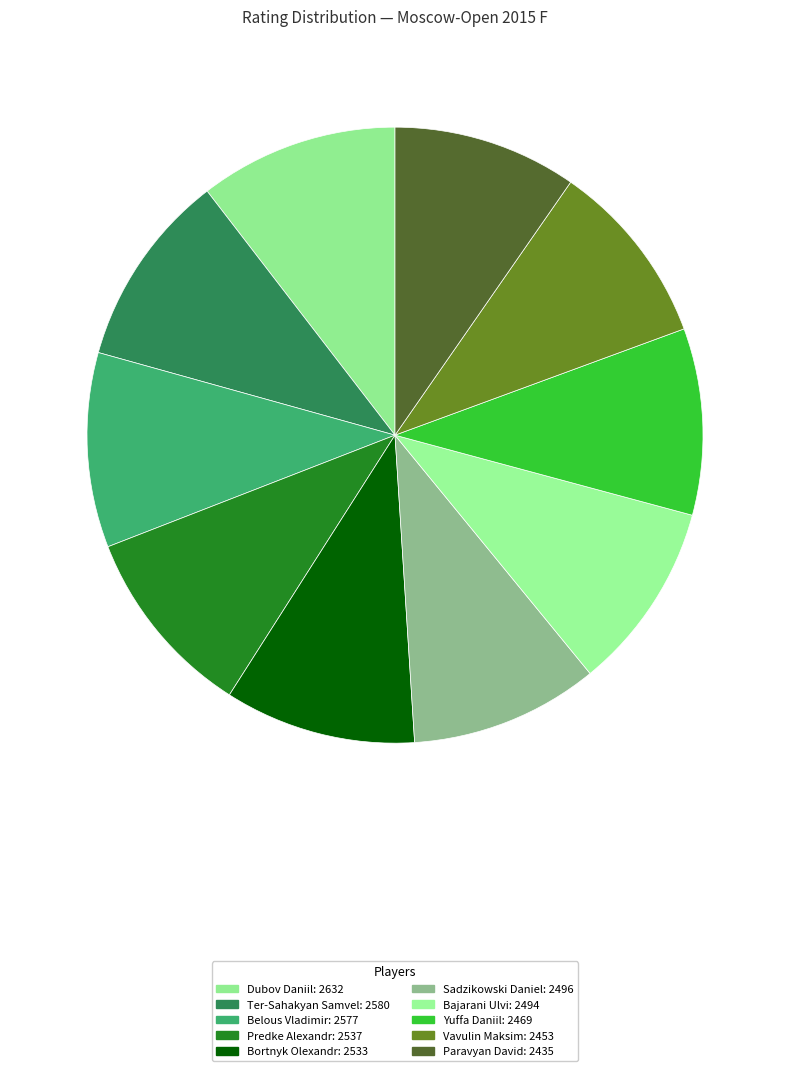

Does Dubov Daniil represent more than half of the total?

No